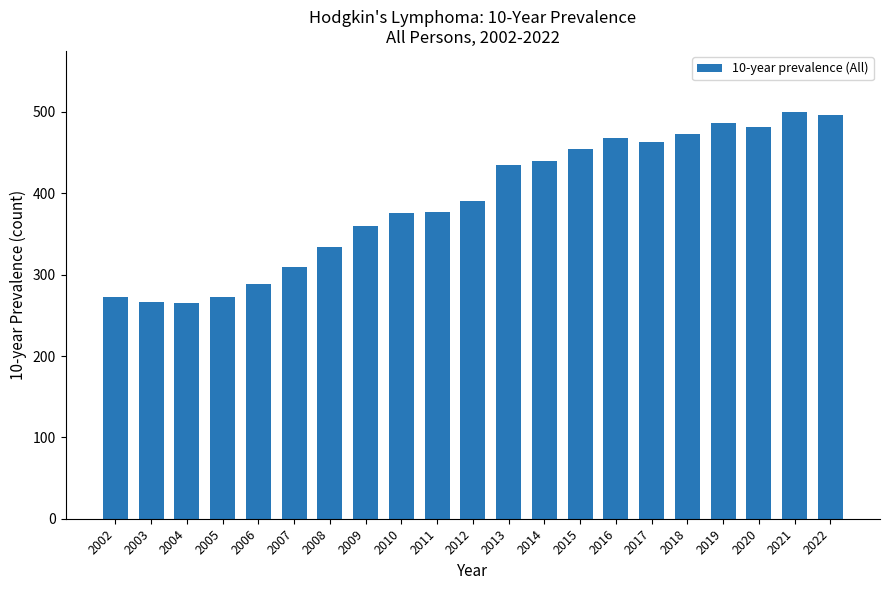

How many values are below 390?

10